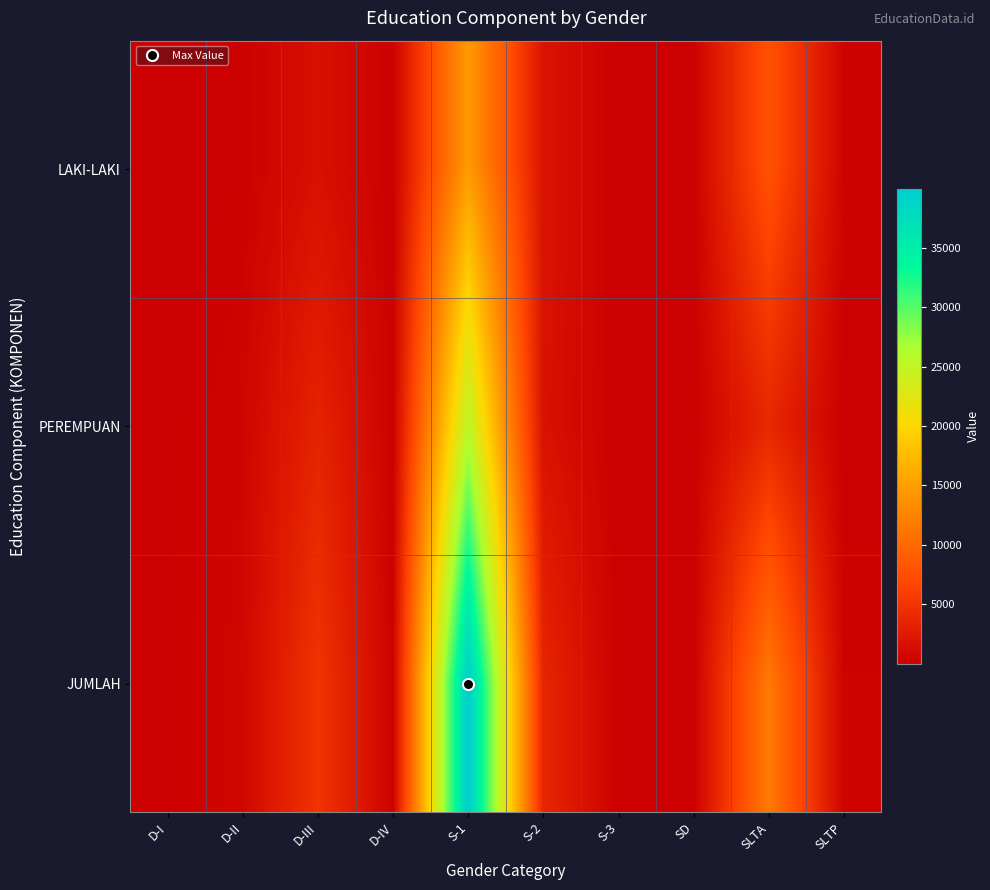

Between SD and S-1, which is larger?

S-1